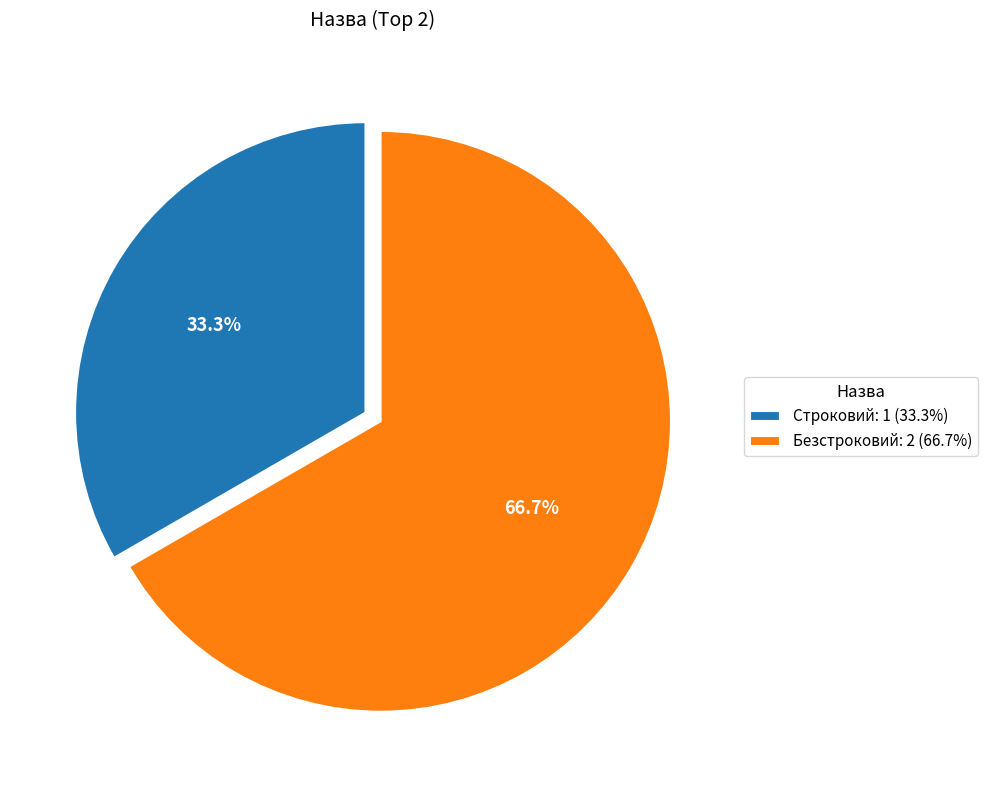

What is the total percentage of Строковий and Безстроковий?

100.0%